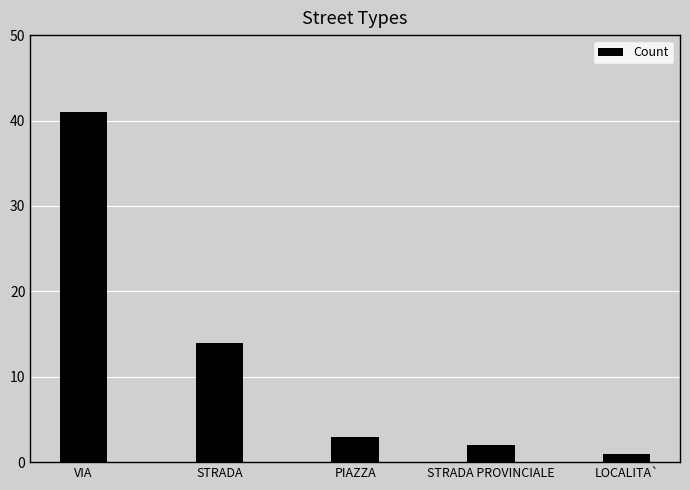

How many categories are shown in the chart?

5